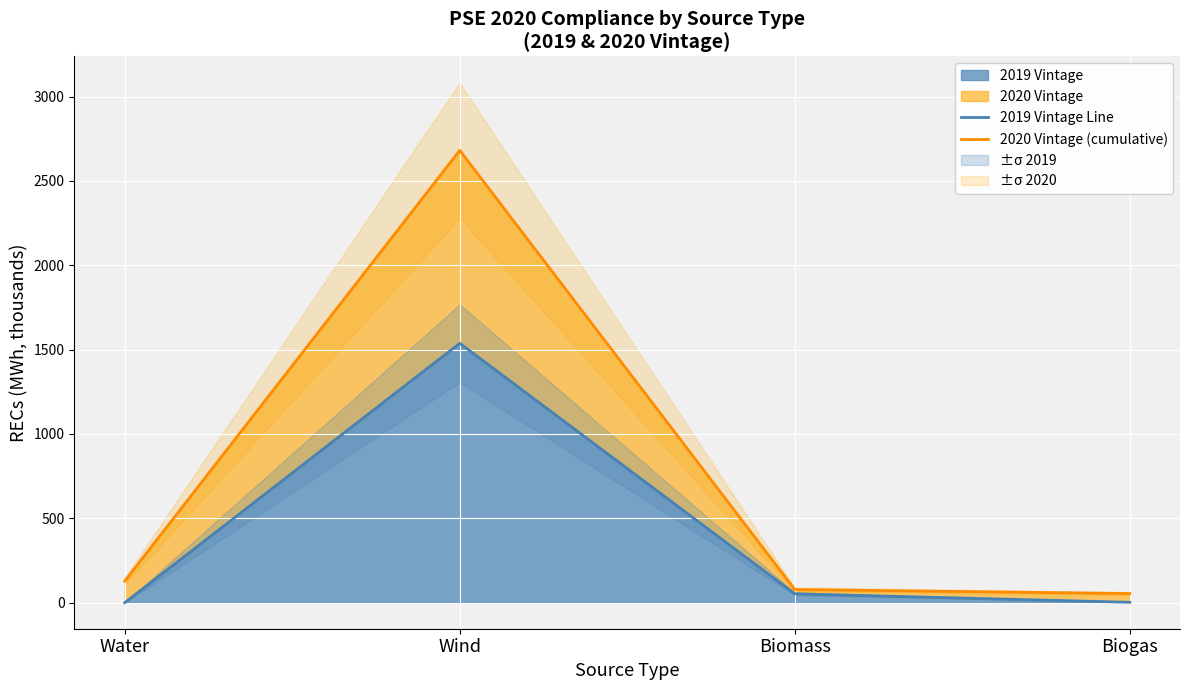

Reading right to left, what are all the values shown in this chart?

2019 Vintage Line: 2.4	52.9	1537.6	0.0
2020 Vintage (cumulative): 54.3	78.3	2680.9	128.3